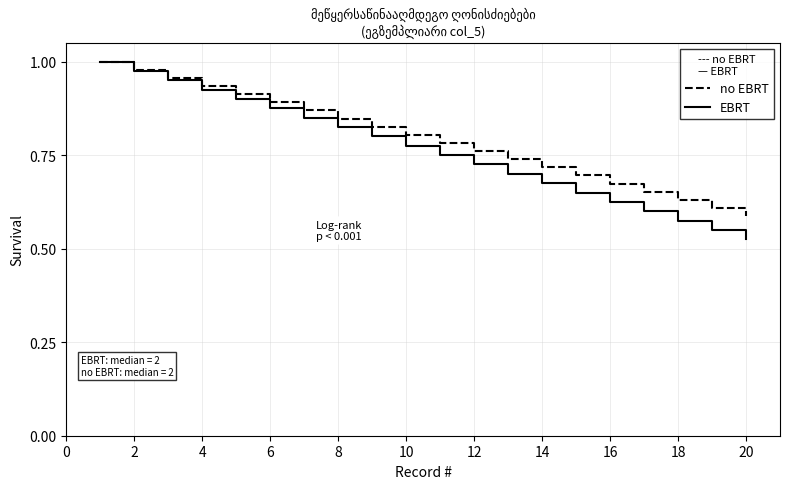

Rank the series by their average value, from lowest to highest.

EBRT, no EBRT